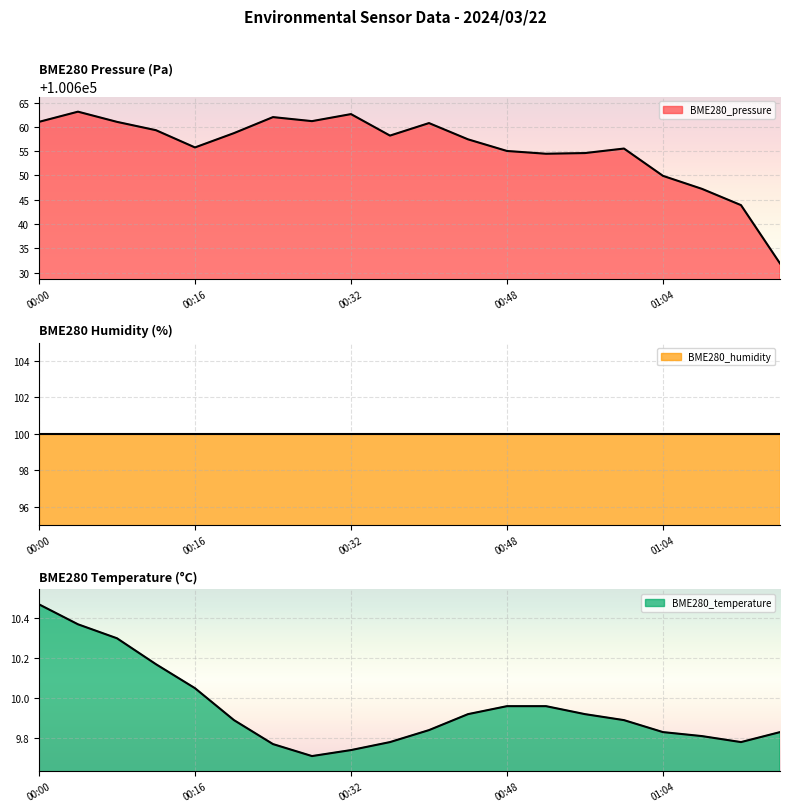

What is the label of the 1st point from the left?

00:00